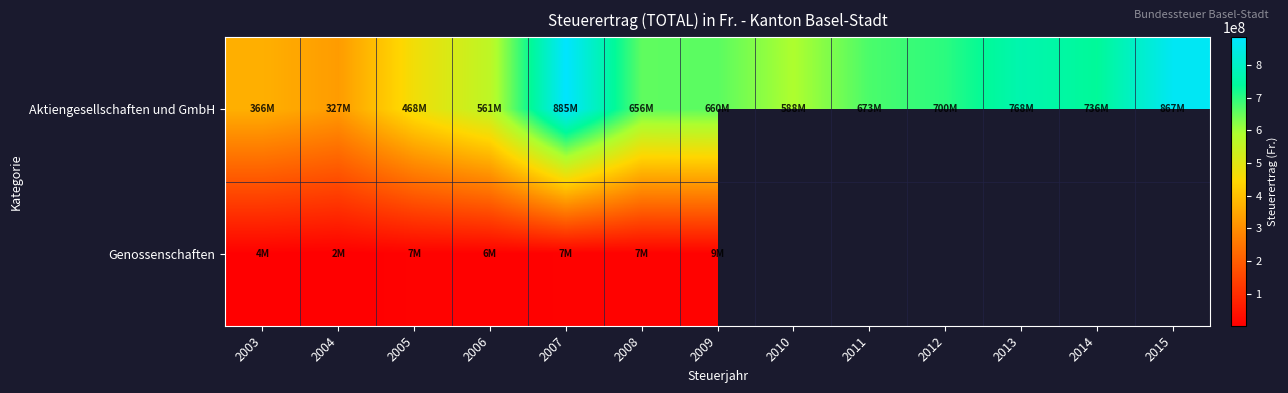

Which has a higher value, 2009 or 2005?

2009